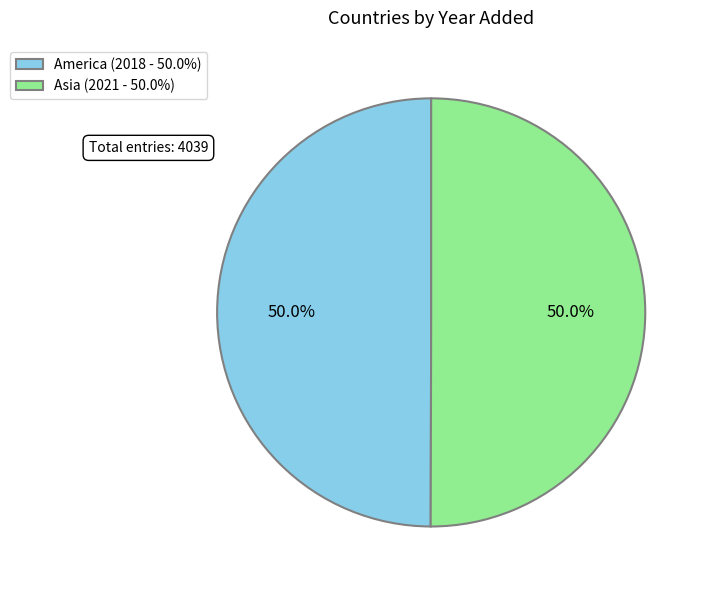

Approximately how many times larger is the value at America (2018 - 50.0%) compared to Asia (2021 - 50.0%)?

1.0